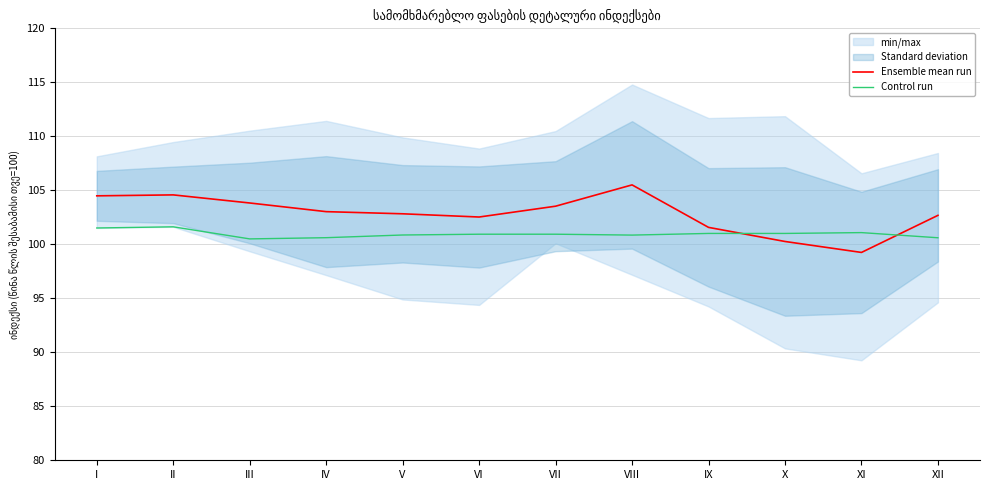

Where do Control run and Ensemble mean run first cross each other?

IX and X